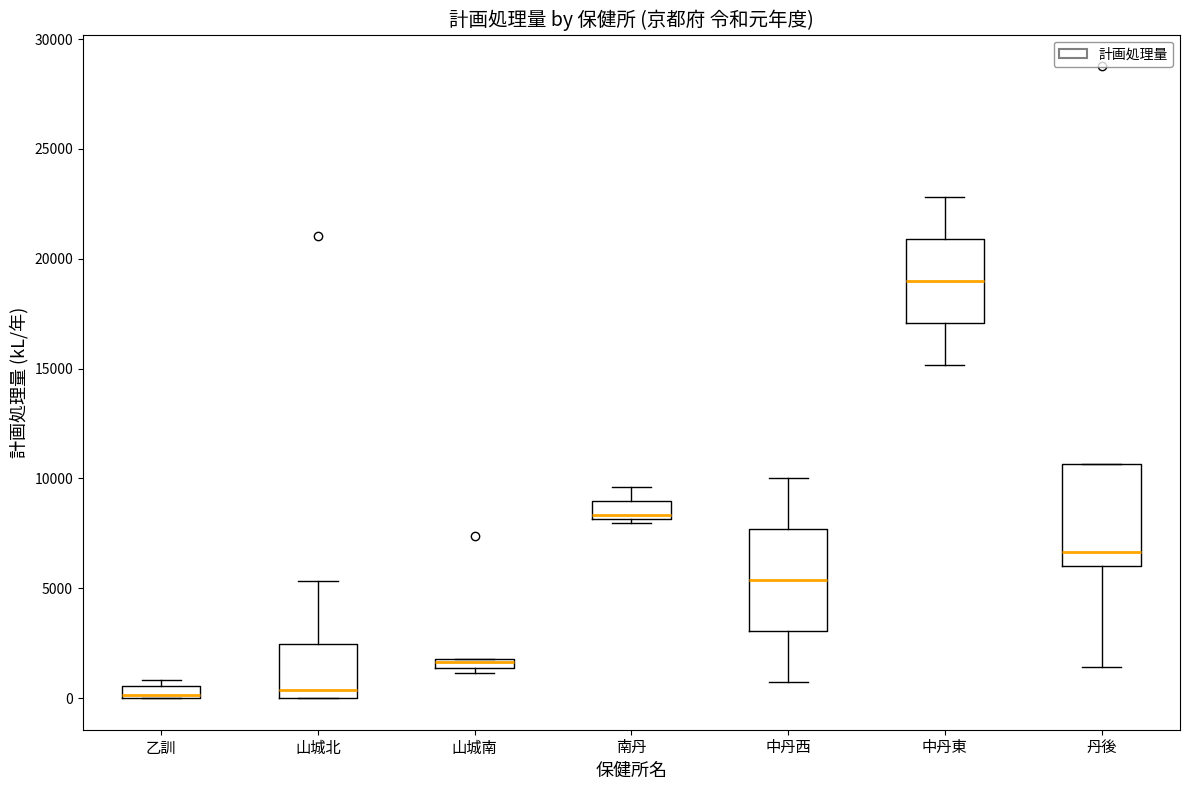

Which box has the highest median line?

中丹東